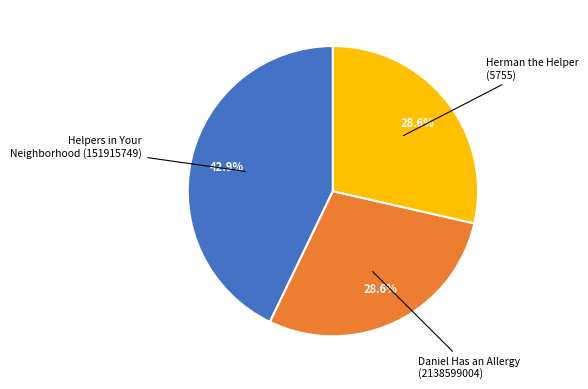

Does any single category account for the majority?

No